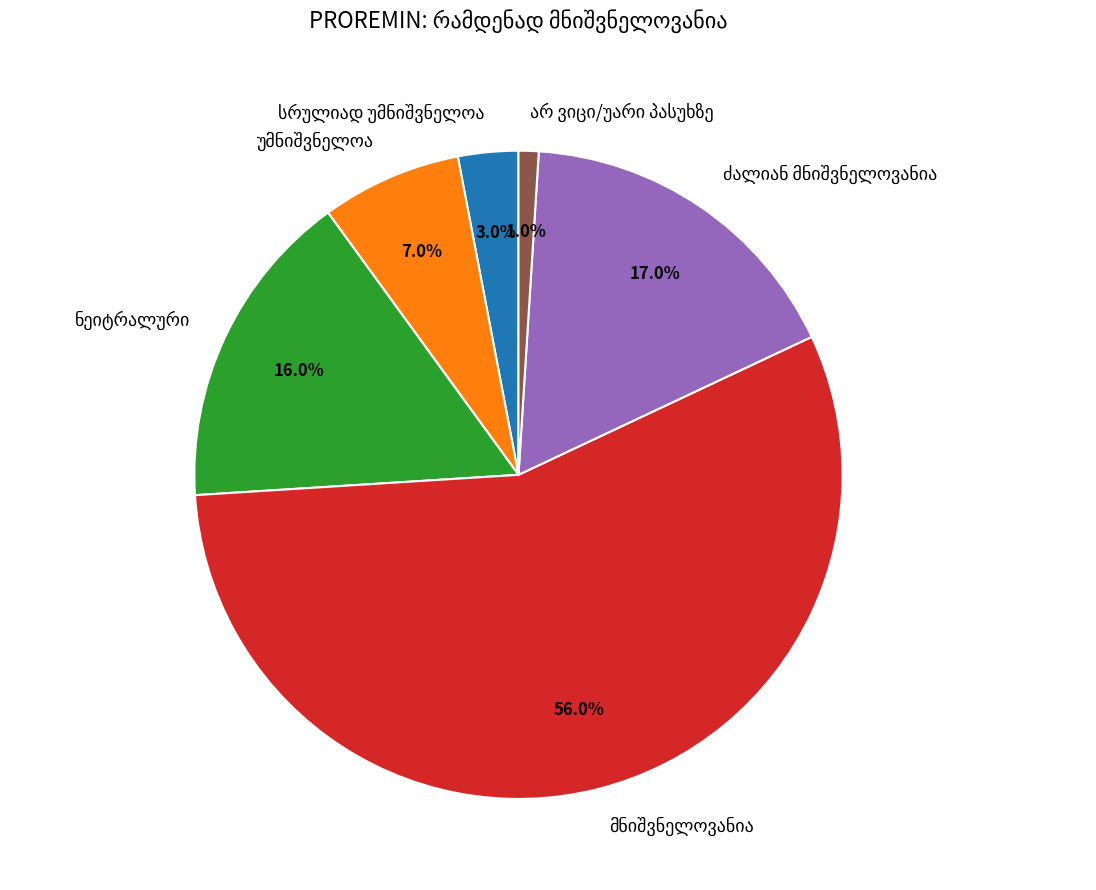

Count the number of slices in the pie.

6